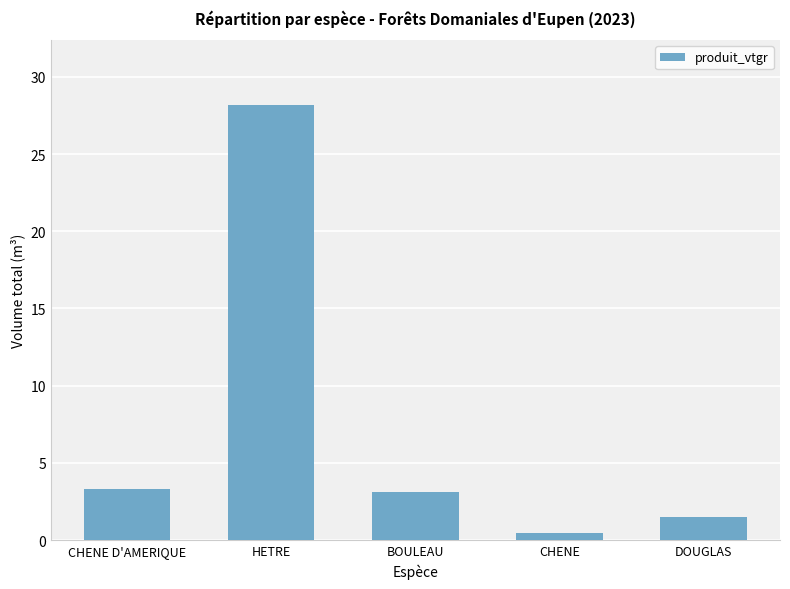

What is the change in value from CHENE D'AMERIQUE to CHENE?

-2.8